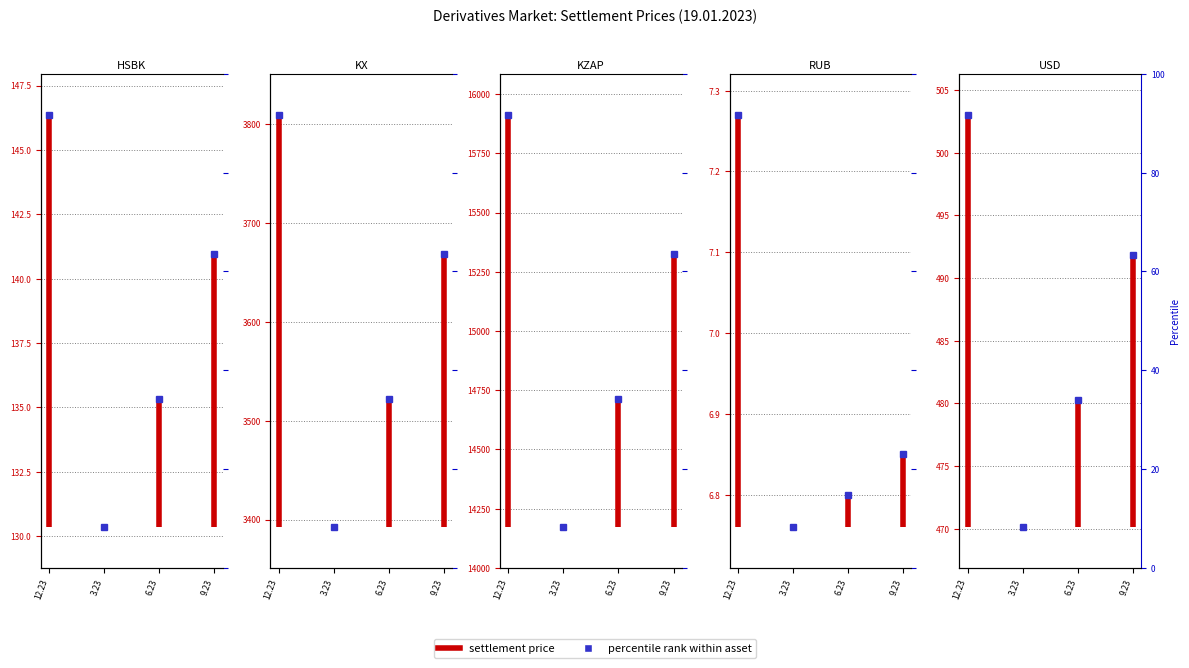

What position from the left is 3.23?

2